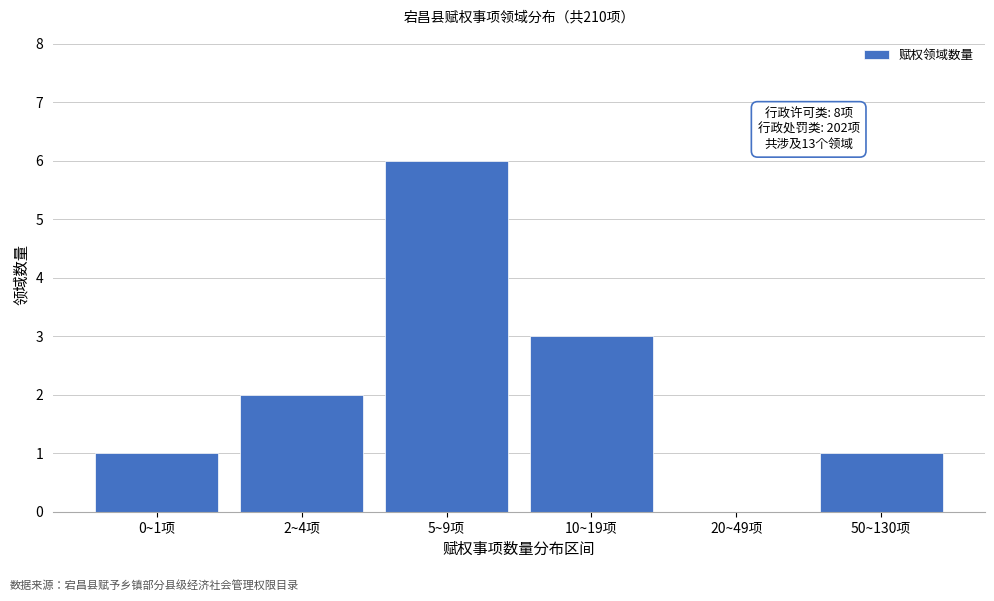

Reading left to right, what are all the values shown in this chart?

0~1项=1	2~4项=2	5~9项=6	10~19项=3	20~49项=0	50~130项=1